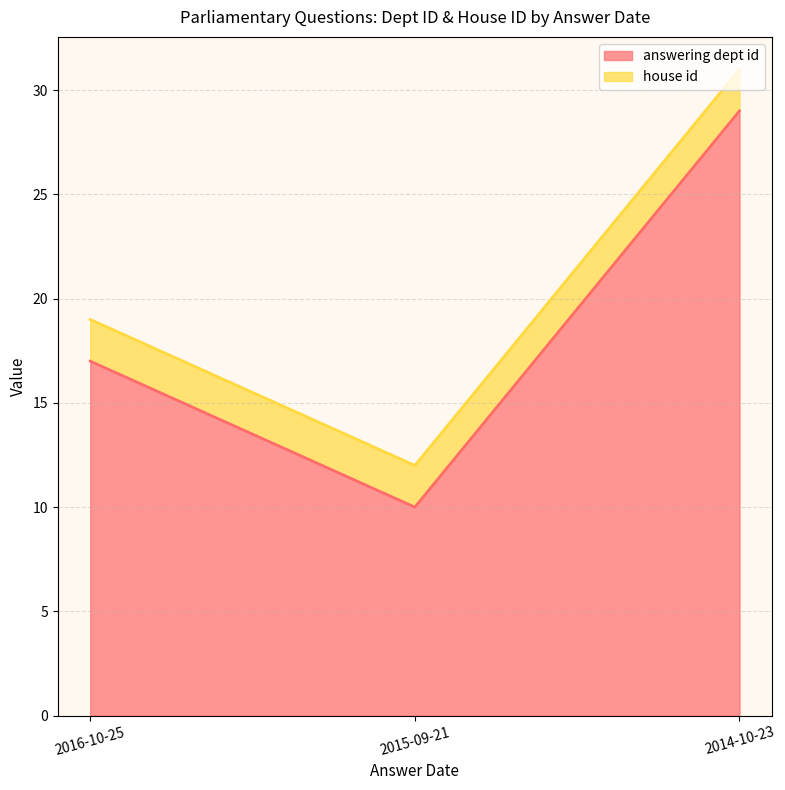

Approximately how many times larger is the value at 2014-10-23 compared to 2015-09-21?

2.9